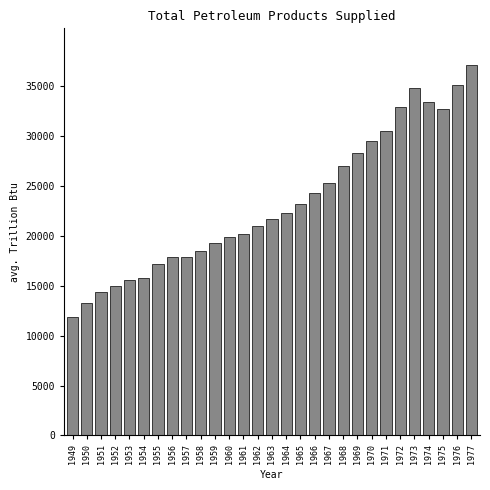

Is it true that the value at 1949 is 11869.0?

True